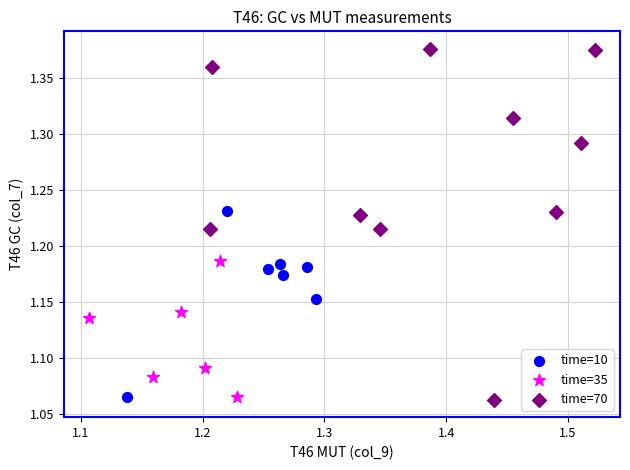

Which series reaches the maximum Y coordinate?

time=70